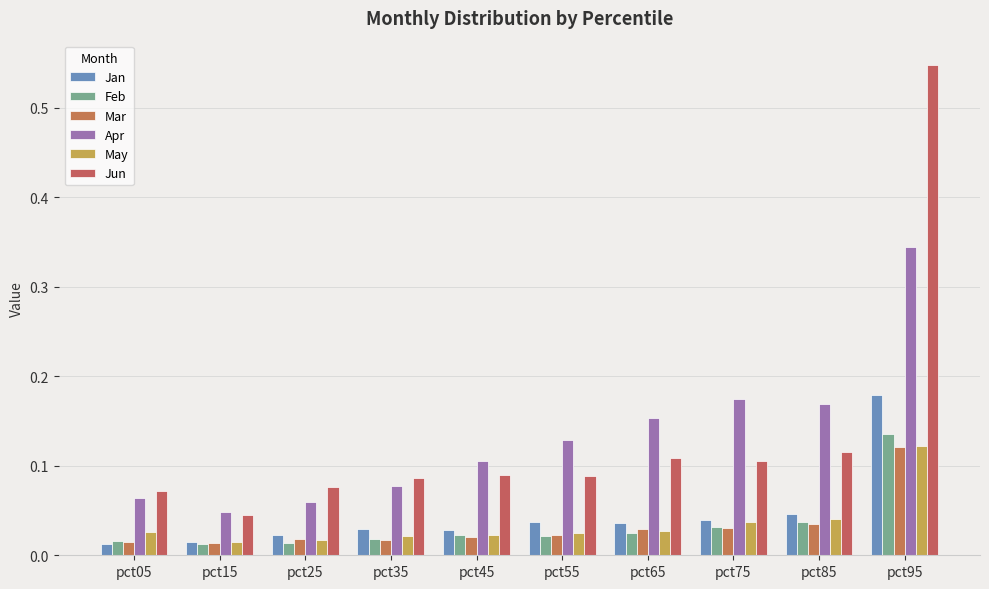

How many distinct data groups are displayed?

6